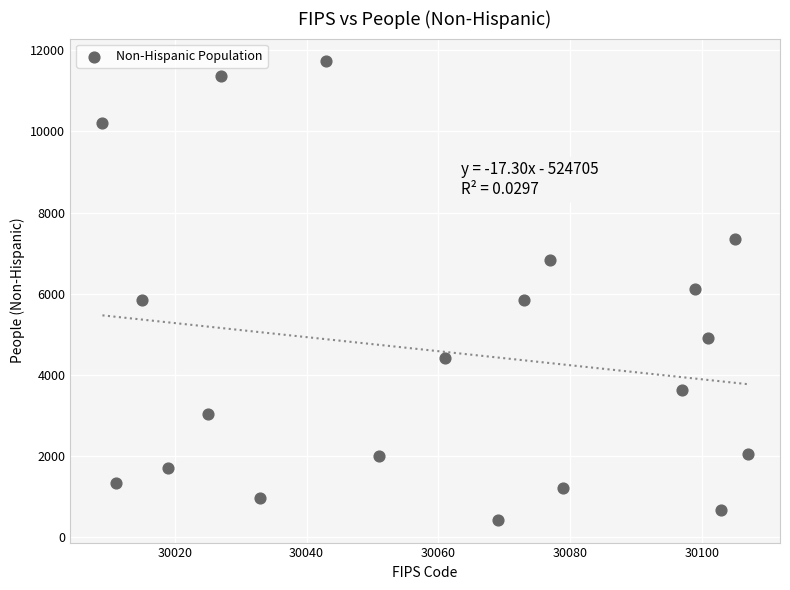

What is the range of X values (max minus min)?

98